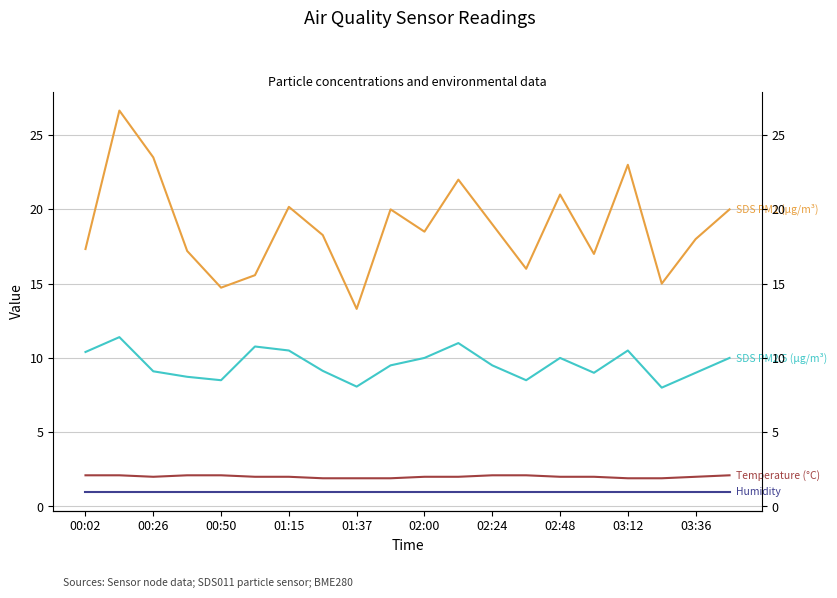

Where does the SDS PM2.5 (µg/m³) series first go above 9?

00:02